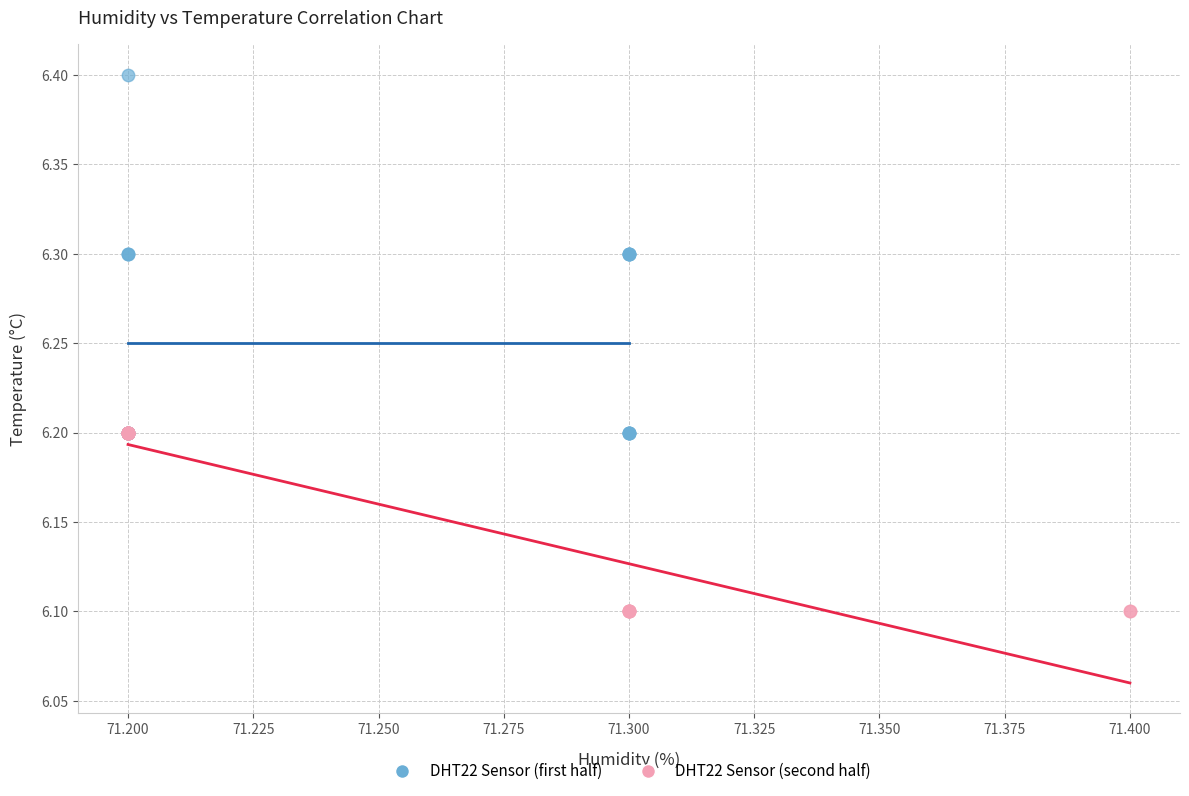

Which series reaches the maximum Y coordinate?

DHT22 Sensor (first half)